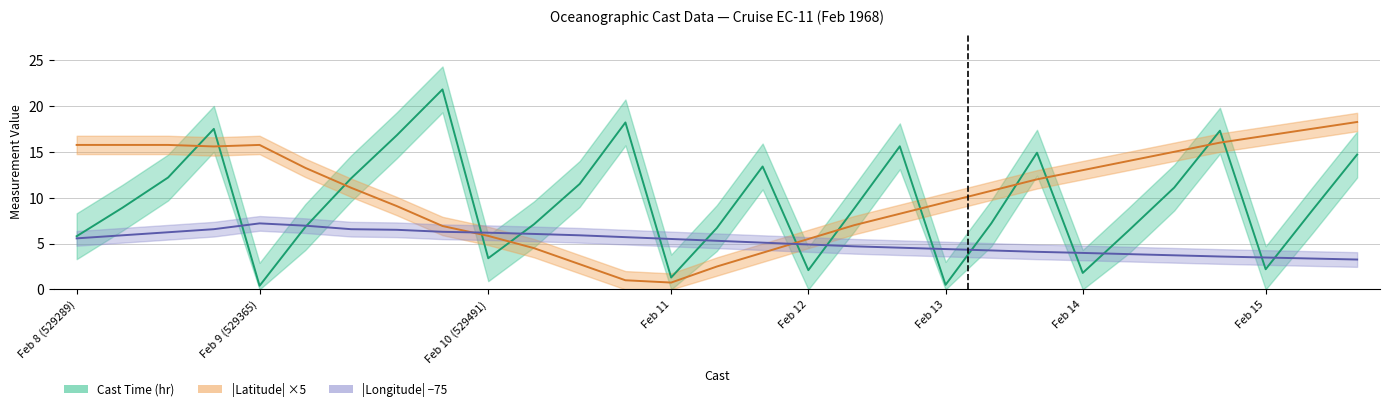

How many data points in |Longitude| −75 are above 5?

16